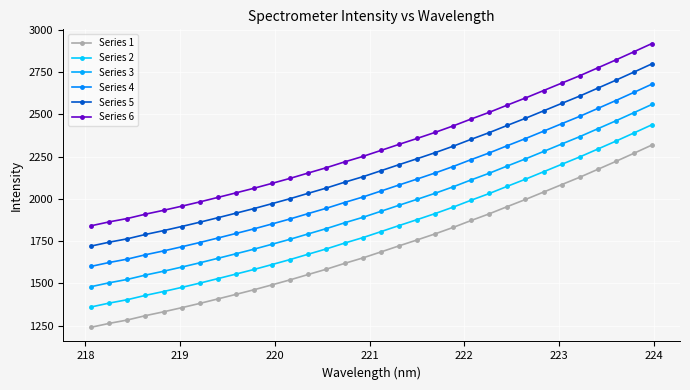

How many data points in Series 5 are above 2166?

16